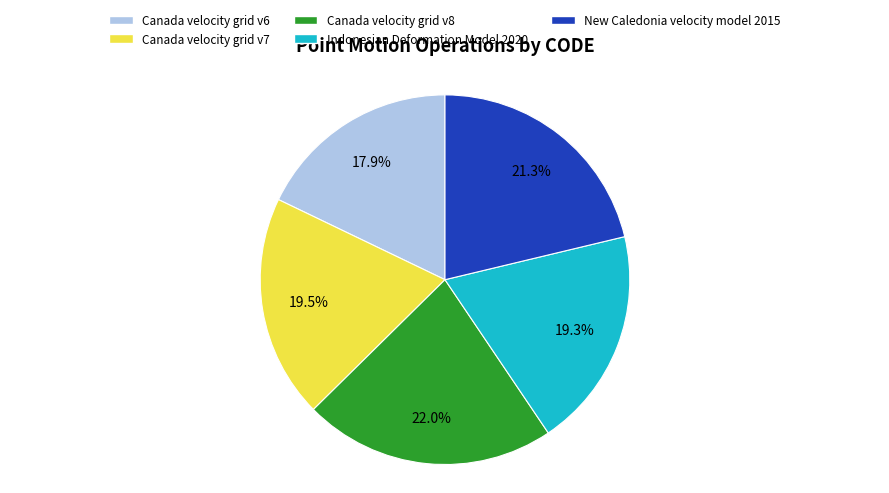

What is the ratio of the value at Canada velocity grid v7 to the value at Indonesian Deformation Model 2020?

1.0